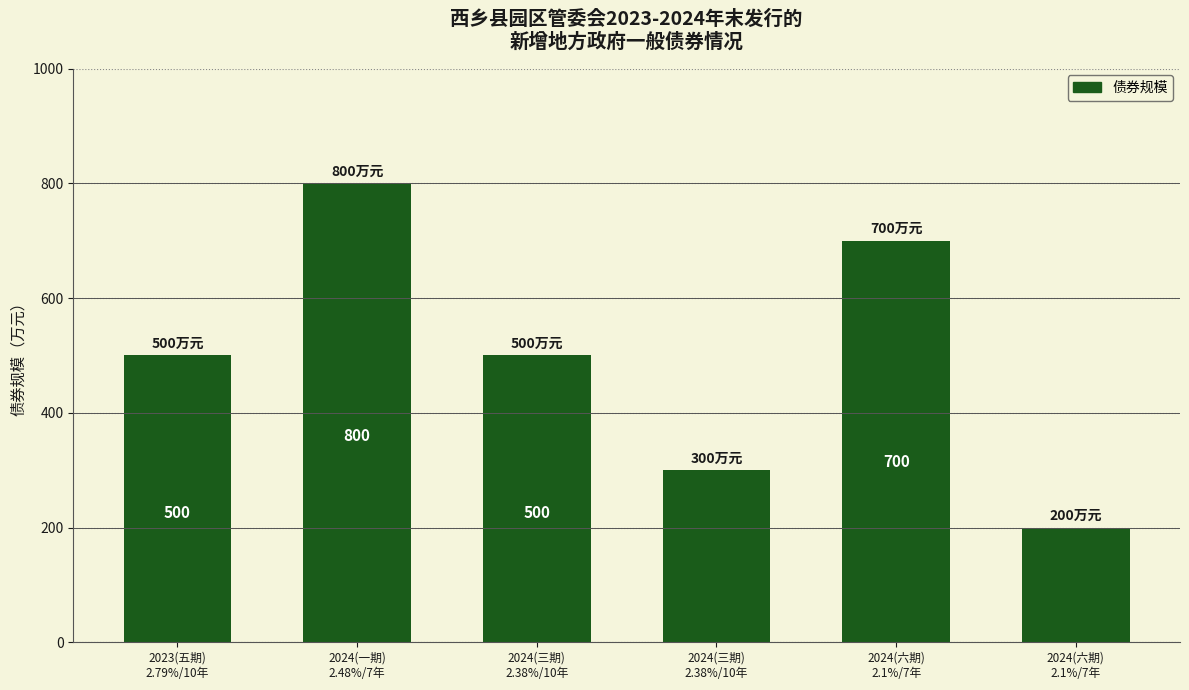

Are the bars horizontal?

No